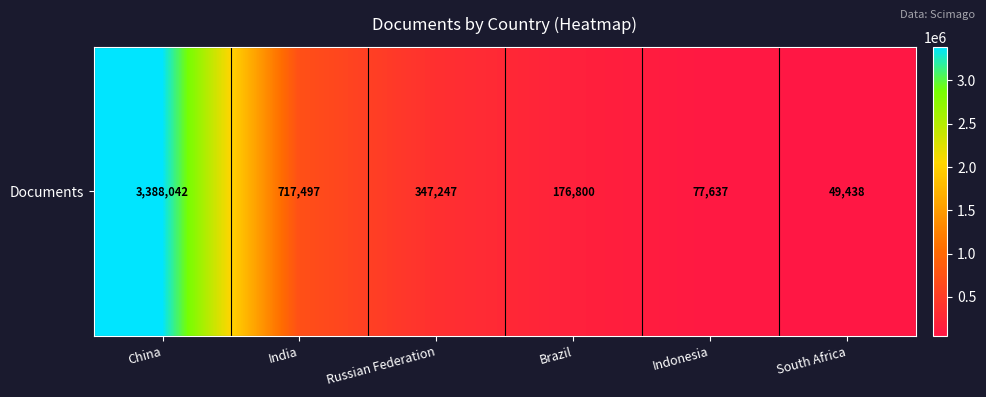

The value at Indonesia is 113537. True or false?

False